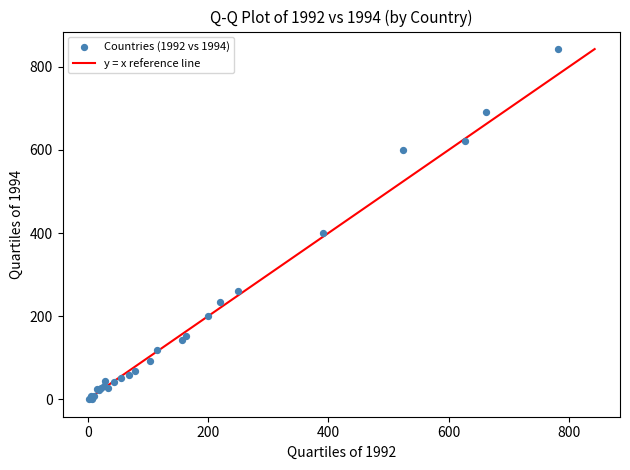

What Y value in the scatter plot is closest to 421?

400